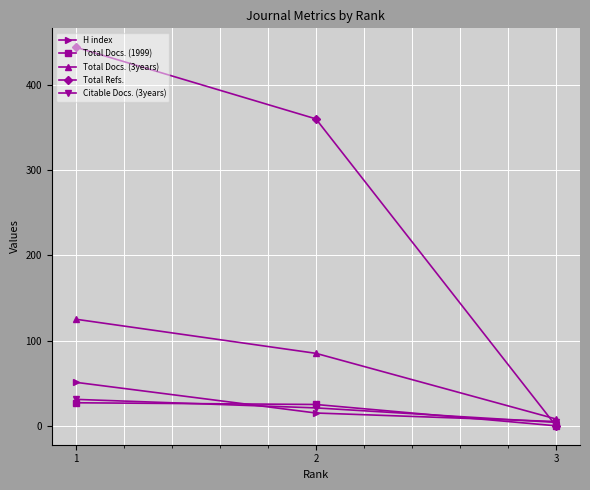

What is the difference between the maximum and minimum values in the Total Refs. series?

444